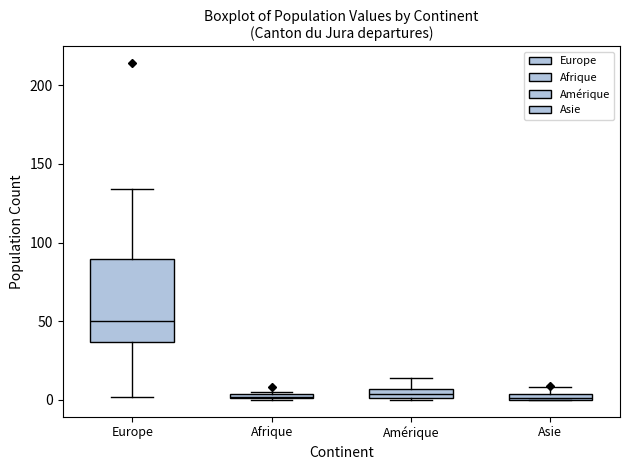

Which box is the tallest, from its lower edge to its upper edge?

Europe